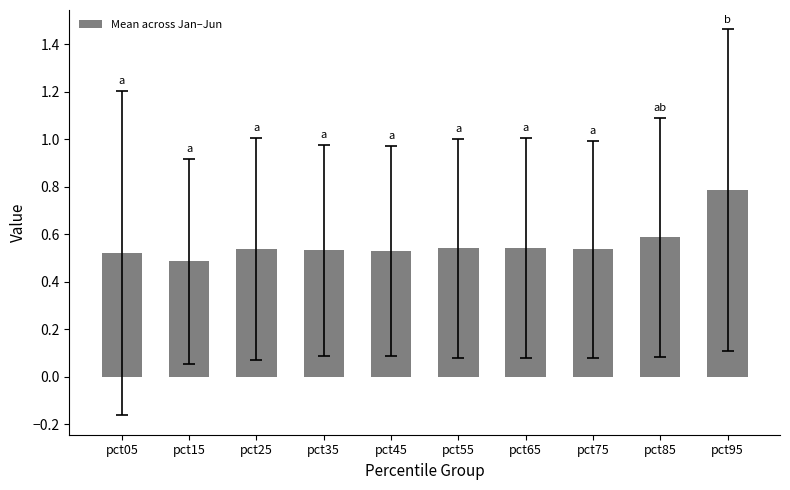

What is the average value?

0.6